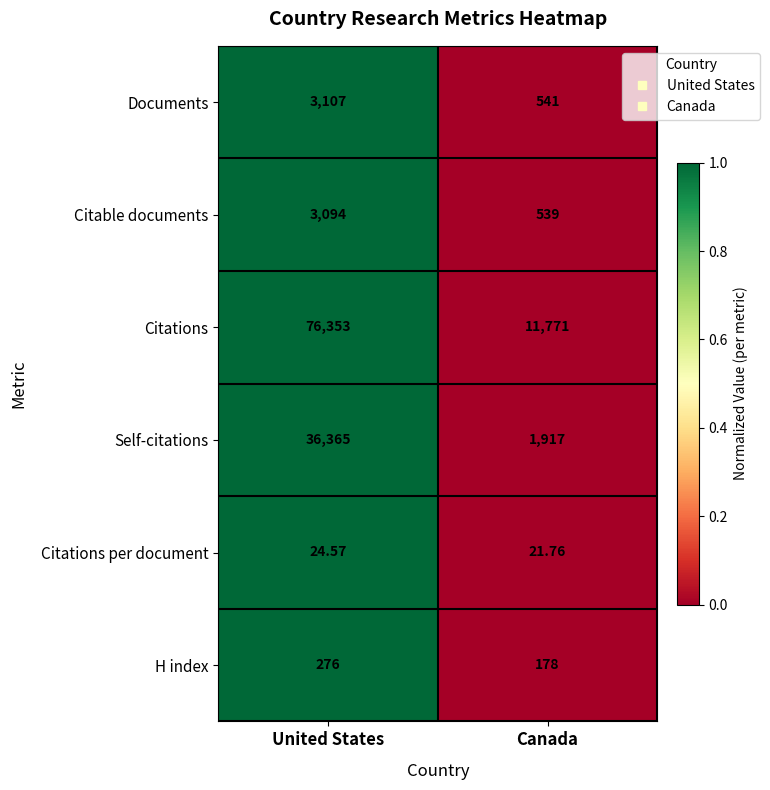

What is the greatest value displayed?

76353.0